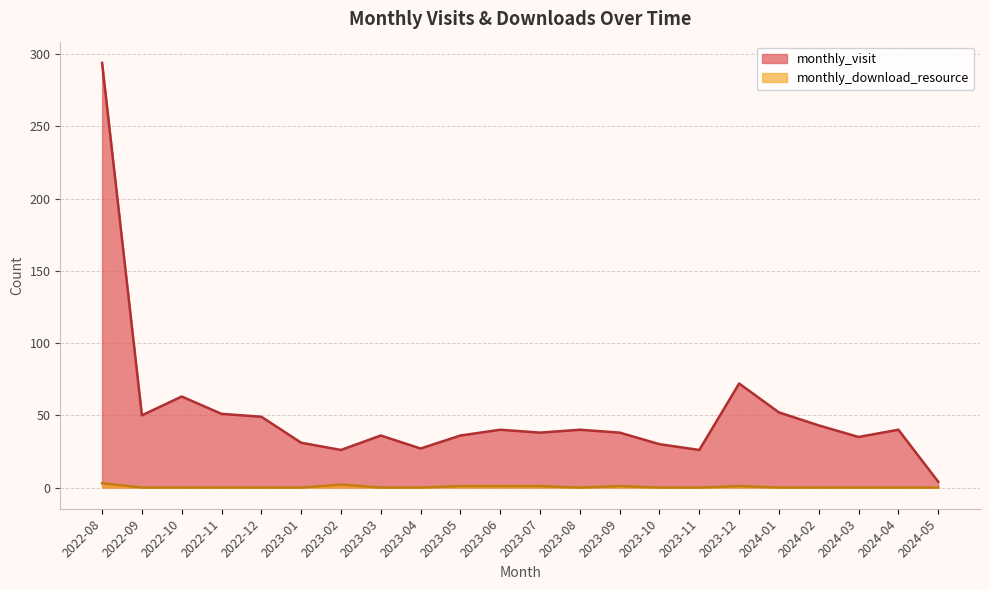

True or false: monthly_download_resource and monthly_visit cross at least once.

False